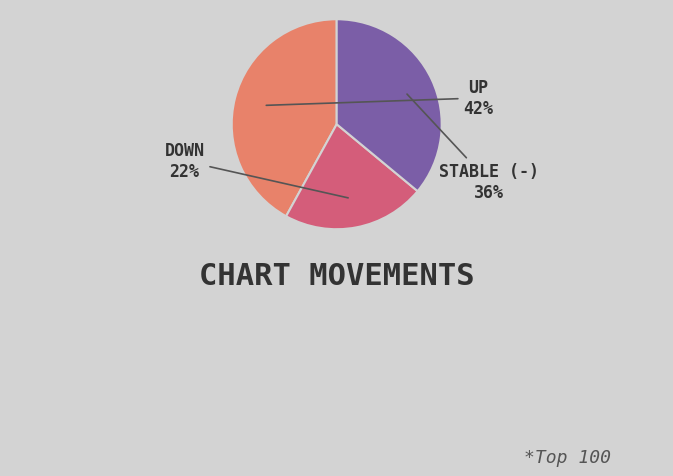

Is there a majority slice in this chart?

No